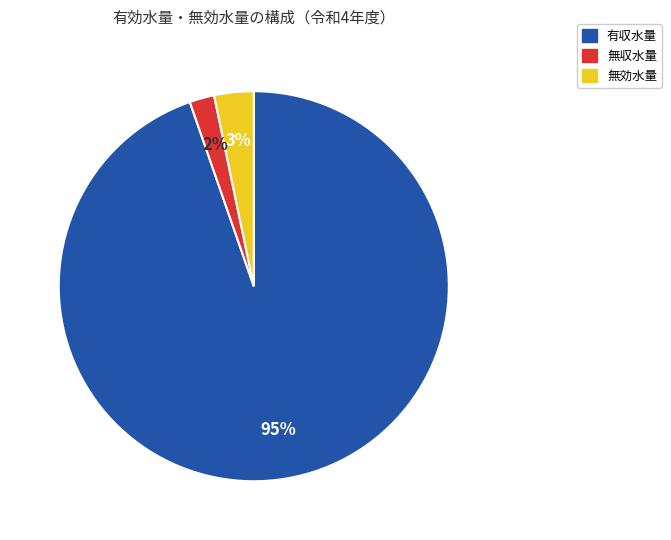

Does any single category account for the majority?

Yes